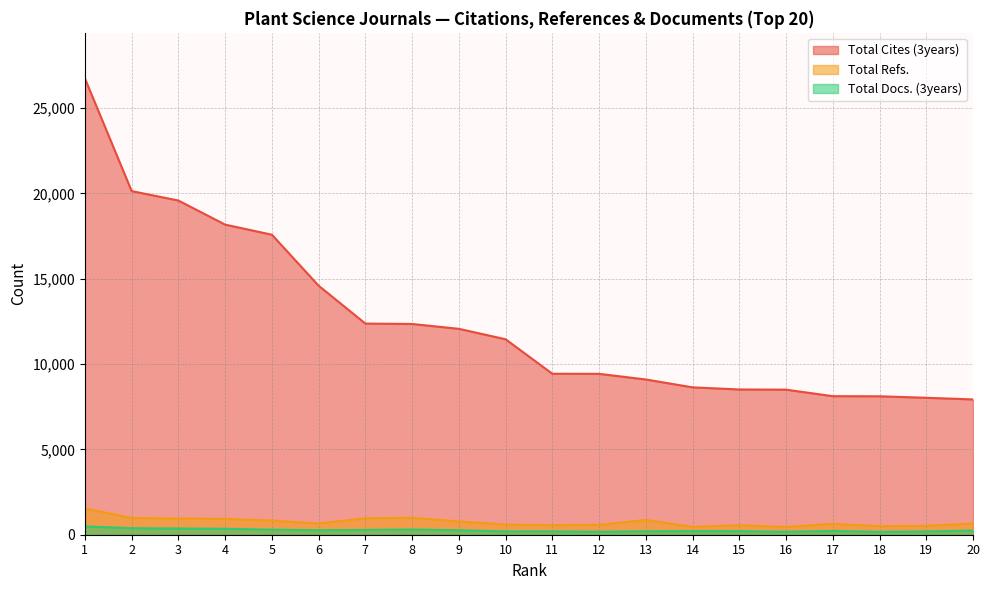

True or false: Total Refs. has more than 2 interior local peaks.

True